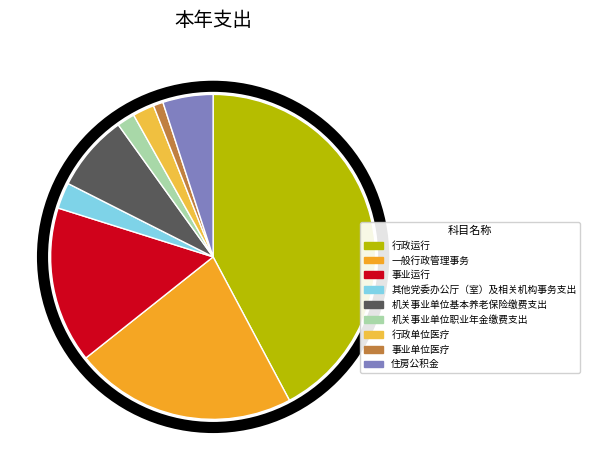

What percentage is the 一般行政管理事务 slice, to the nearest percent?

22%